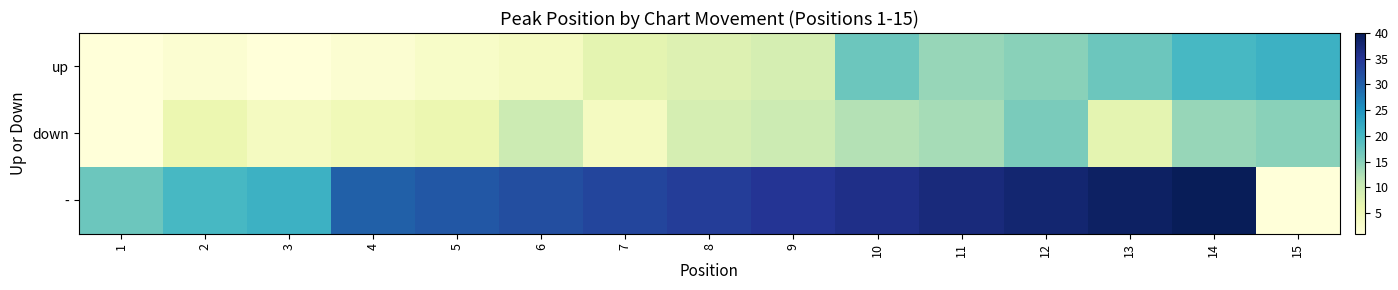

Reading left to right, transcribe all the data shown in this chart.

up: 1=1	2=2	3=1	4=2	5=3	6=4	7=7	8=8	9=9	10=17	11=14	12=15	13=17	14=20	15=21
down: 1=1	2=6	3=4	4=5	5=6	6=10	7=4	8=9	9=10	10=12	11=13	12=16	13=7	14=14	15=15
-: 1=17	2=20	3=21	4=30	5=31	6=32	7=33	8=34	9=35	10=36	11=37	12=38	13=39	14=40	15=1